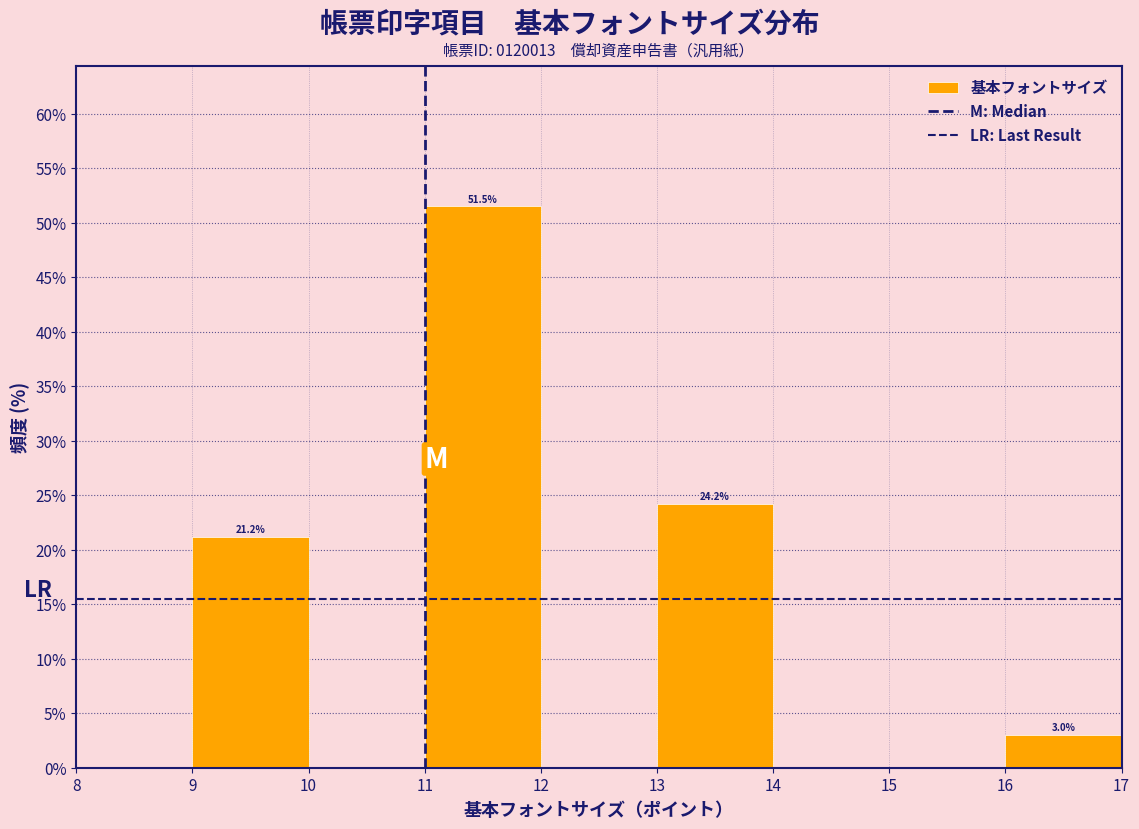

Over which range of the x-axis is the bar tallest?

11 to 12